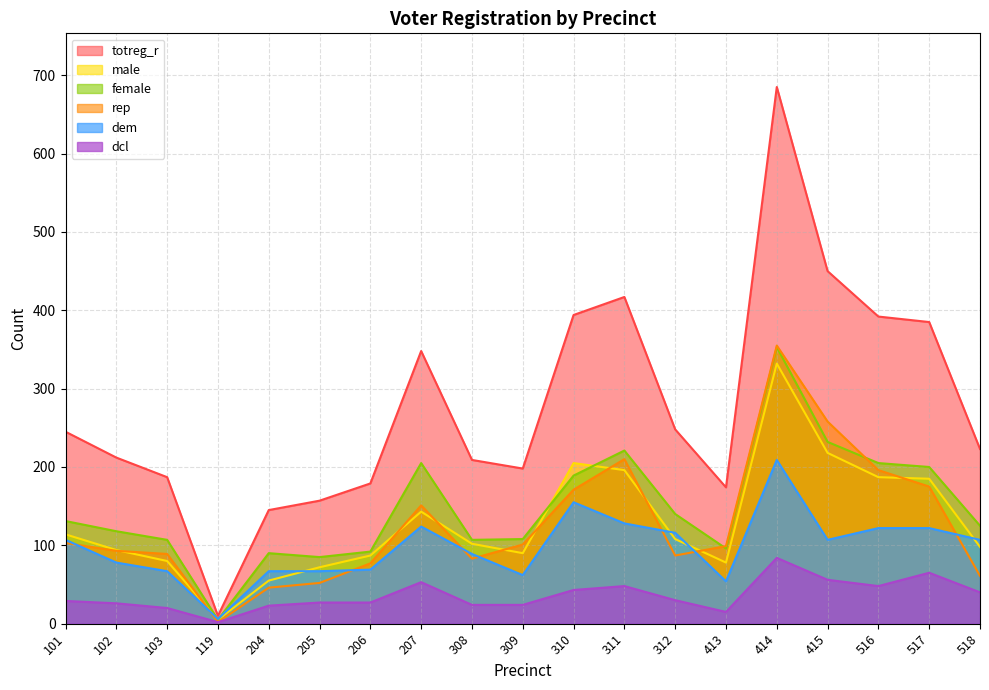

How many lines are shown in the chart?

6